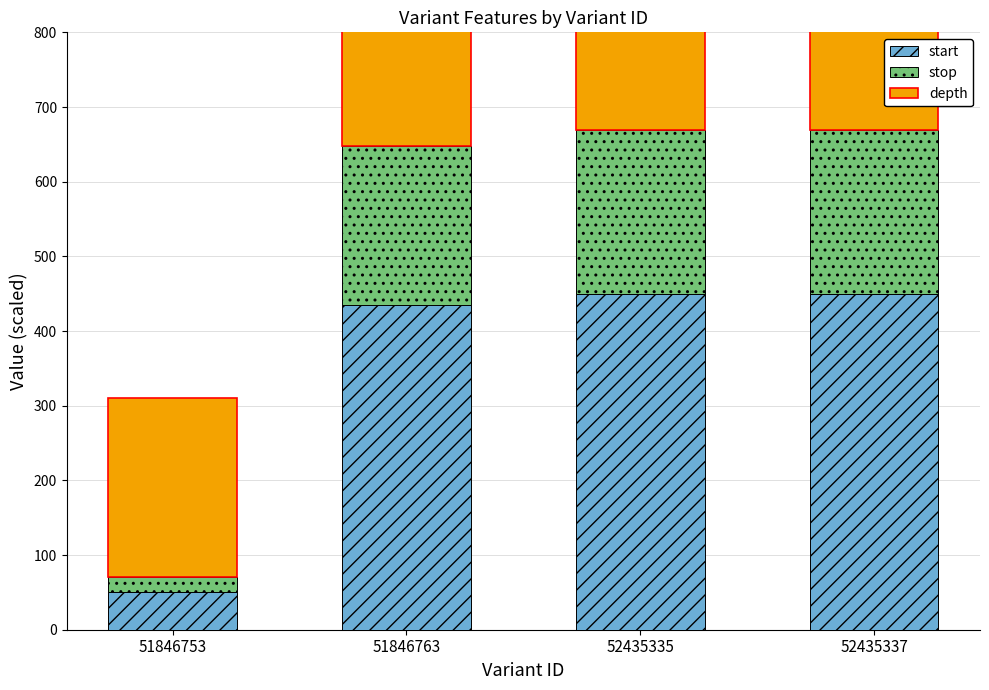

What is the sum of all depth values?

900.0